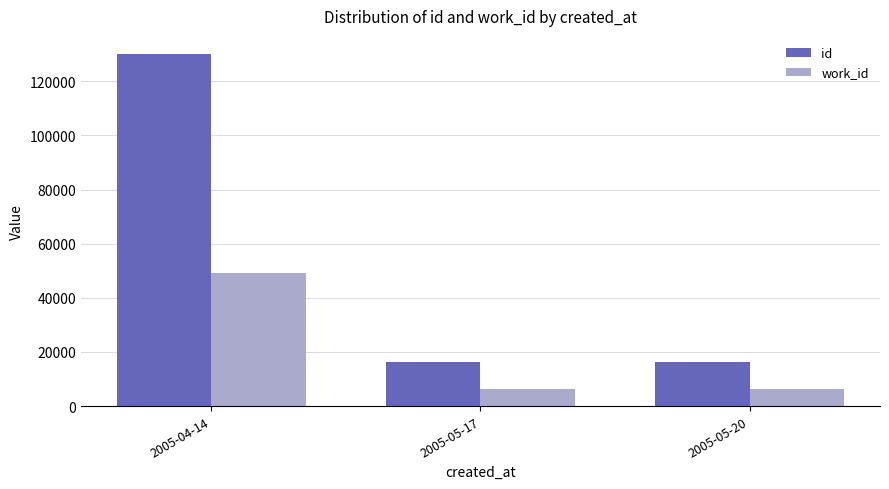

What is the sum of all work_id values?

61630